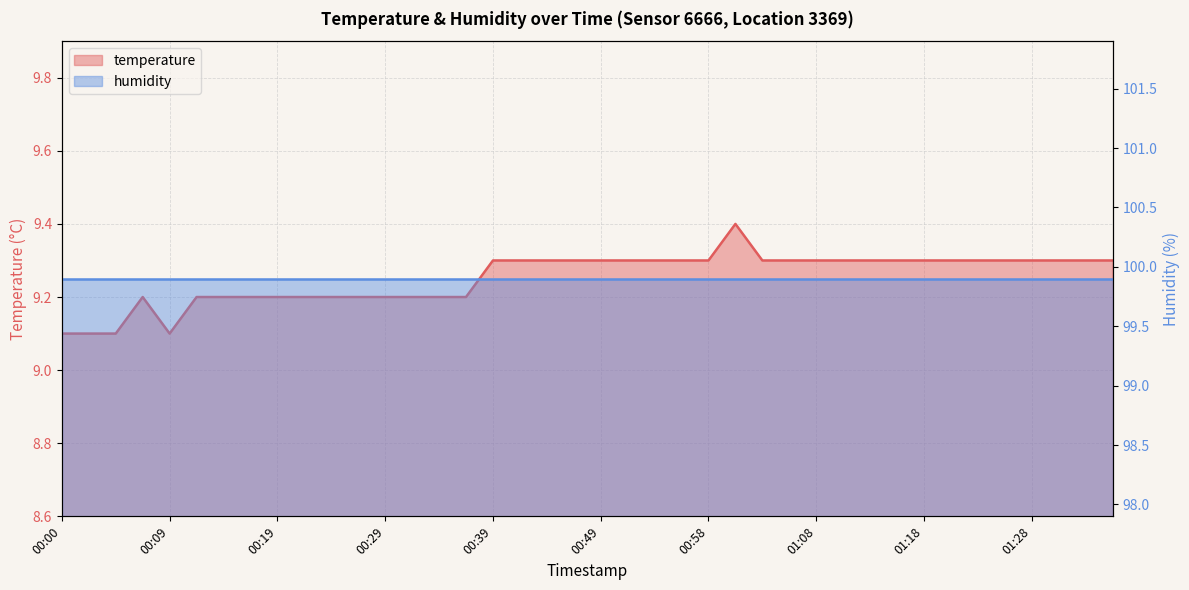

What is the average value?

9.3